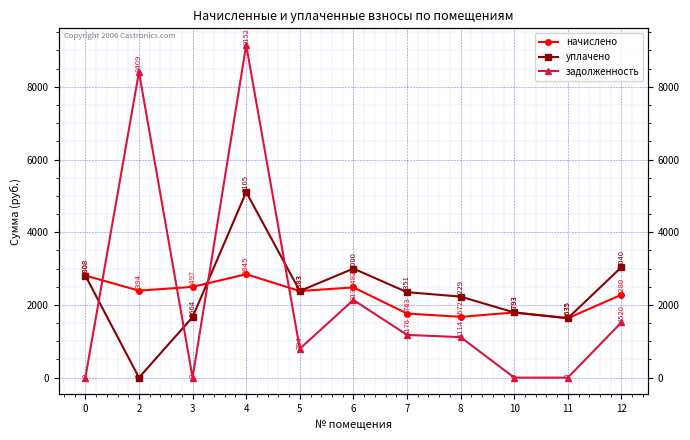

Is it true that уплачено equals 4650.3 at 0?

False